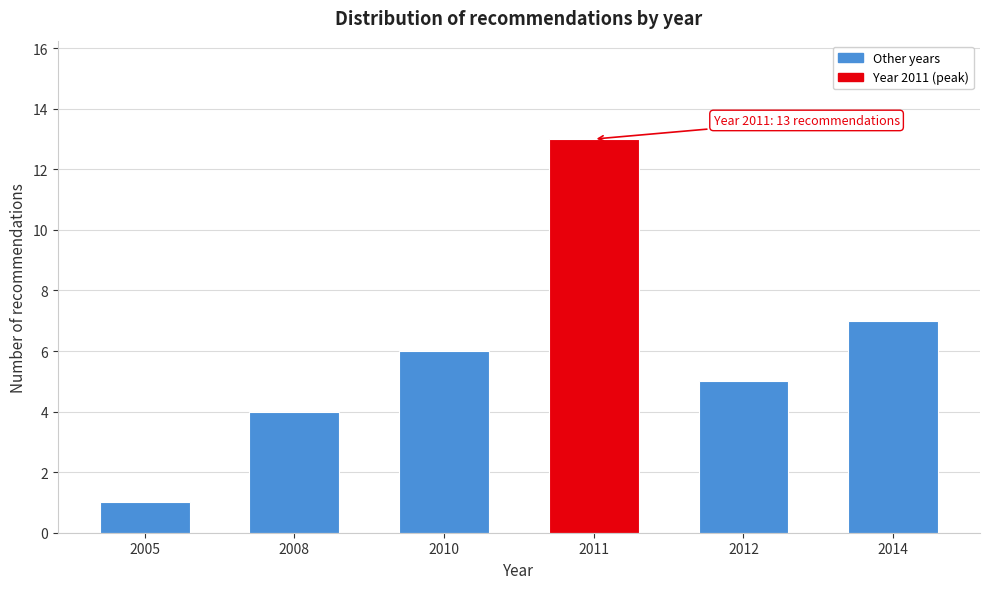

Reading left to right, transcribe all the data shown in this chart.

1	4	6	13	5	7